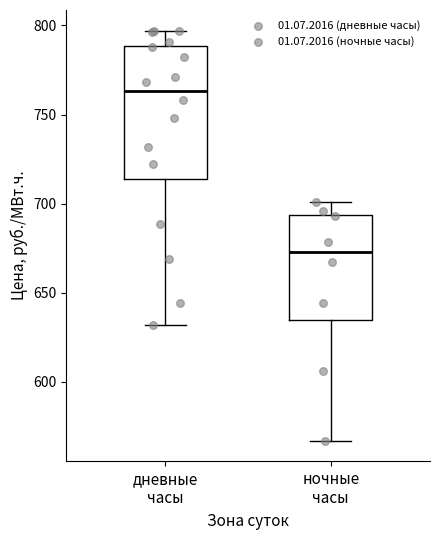

Reading left to right, transcribe this box plot: for each box, give where its median line is, the range the box spans, and where its two whiskers end, as read against the y-axis. The values are not printed on the chart, so give them approximately, as read against the axis.

дневные часы: median 765, box 715 to 790, whiskers 630 to 795
ночные часы: median 675, box 635 to 695, whiskers 565 to 700